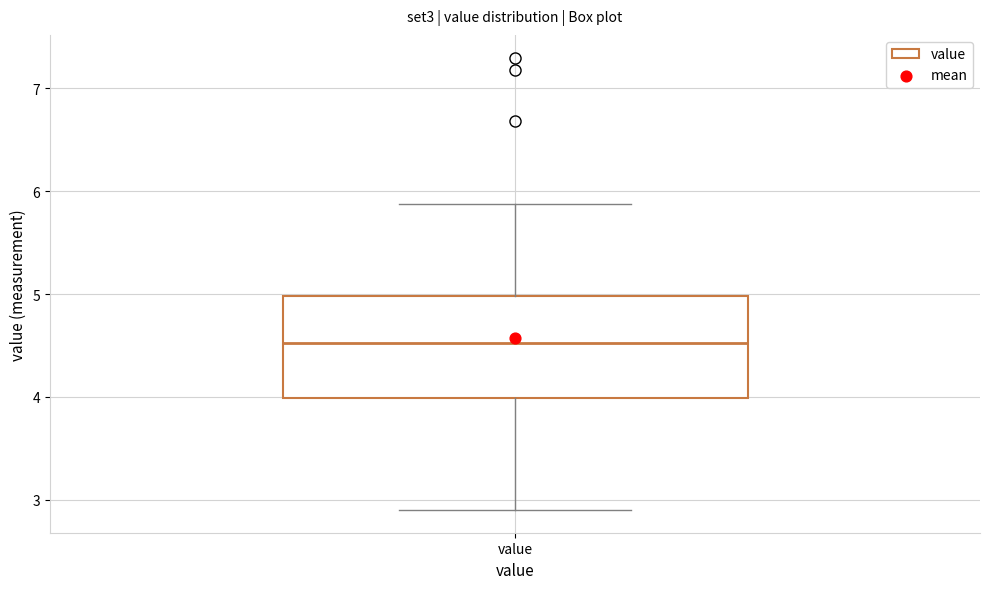

Transcribe this box plot: give where the median line is, the range the box spans, and where the two whiskers end, as read against the y-axis. The values are not printed on the chart, so give them approximately, as read against the axis.

median 4.5, box 4.0 to 5.0, whiskers 2.9 to 5.9